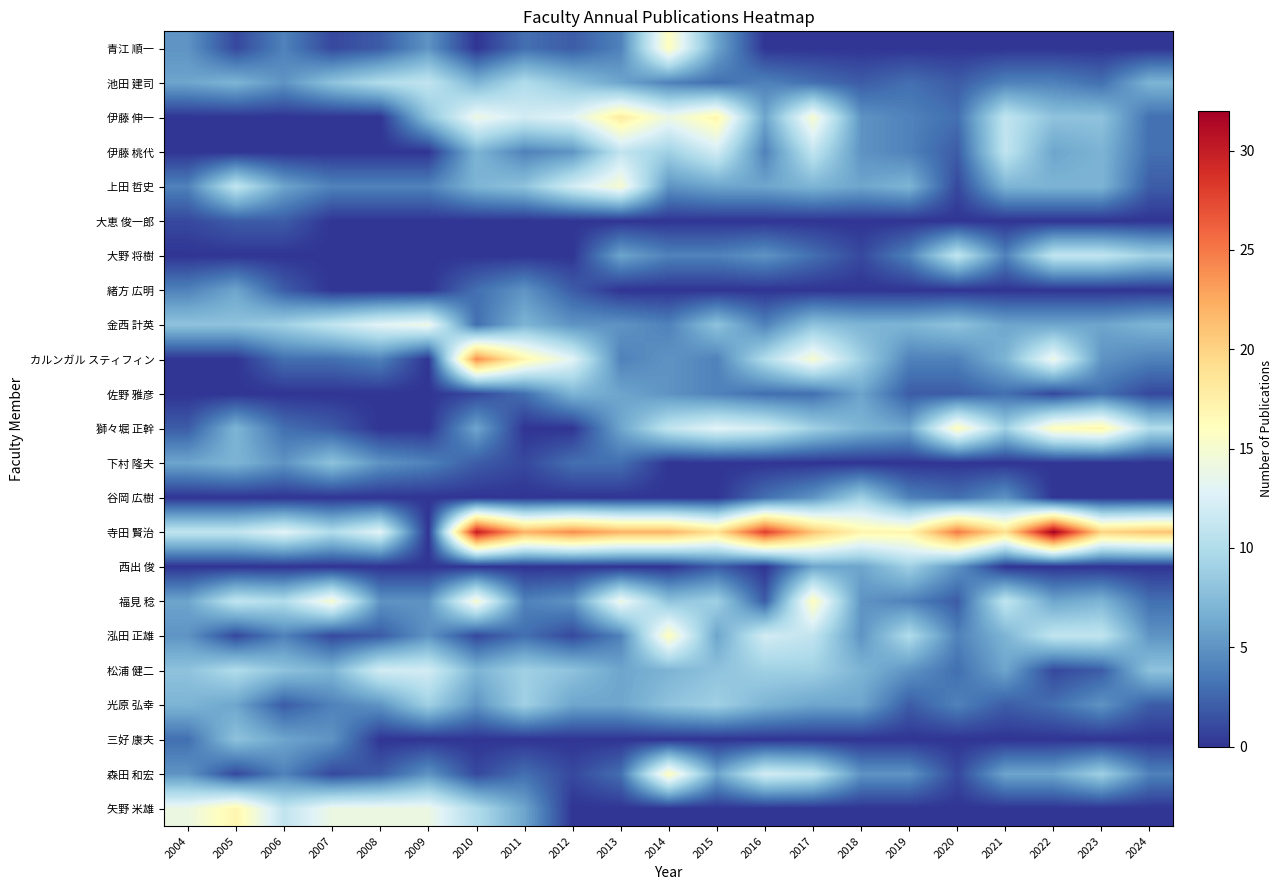

Which category has the lowest value across all series?

2010